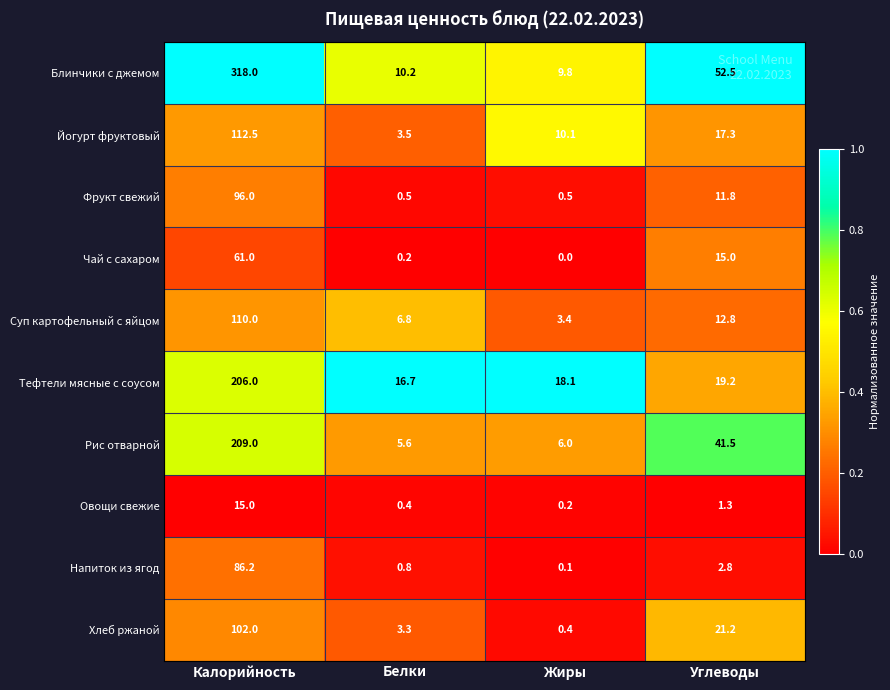

True or false: Фрукт свежий has a value of 0.5 at Белки.

True